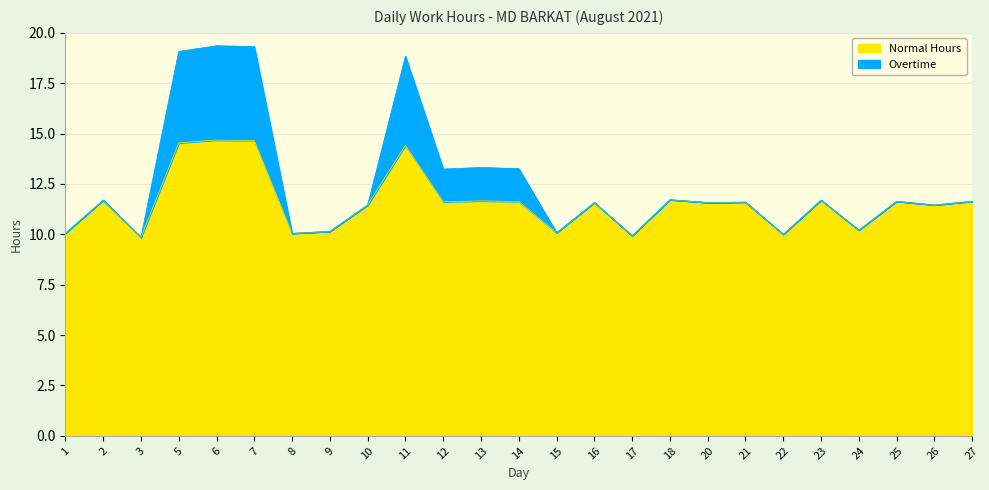

Between 21 and 22, which is larger?

21